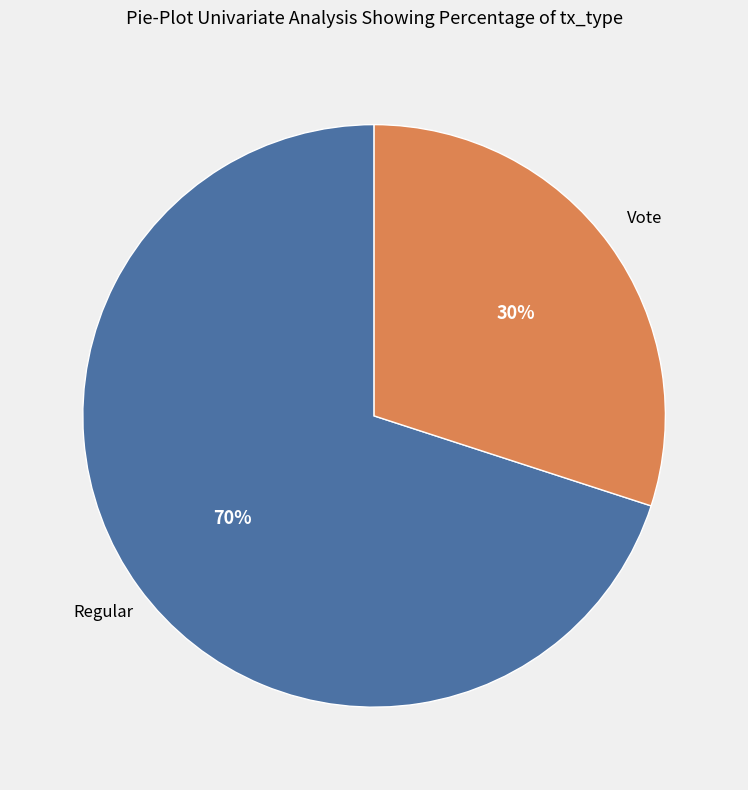

Does any single category account for the majority?

Yes